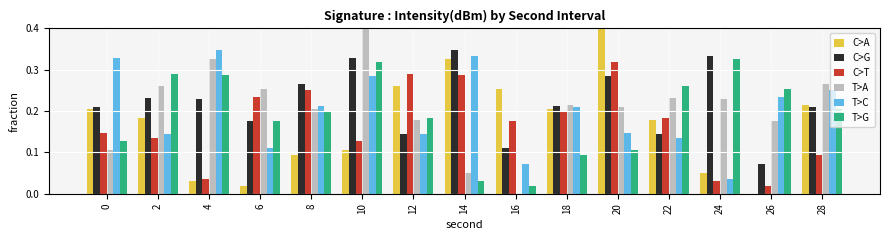

What is the sum of all T>A values?

3.1